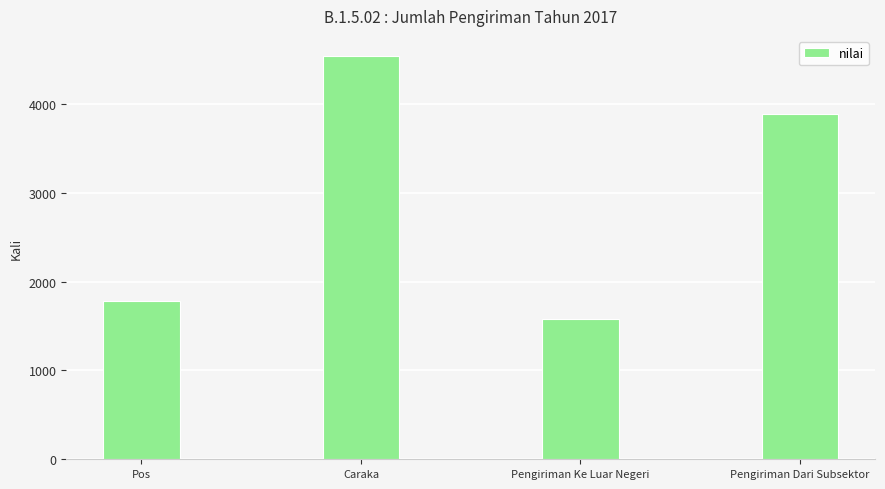

The value at Pengiriman Dari Subsektor is 5308. True or false?

False